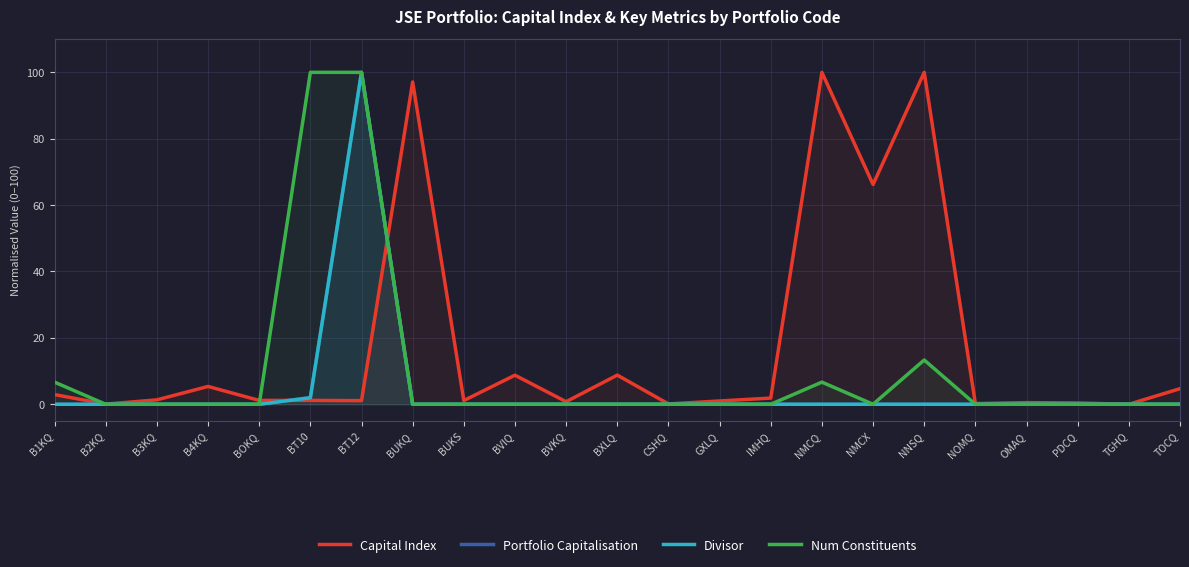

At which label does Portfolio Capitalisation reach its minimum?

TGHQ